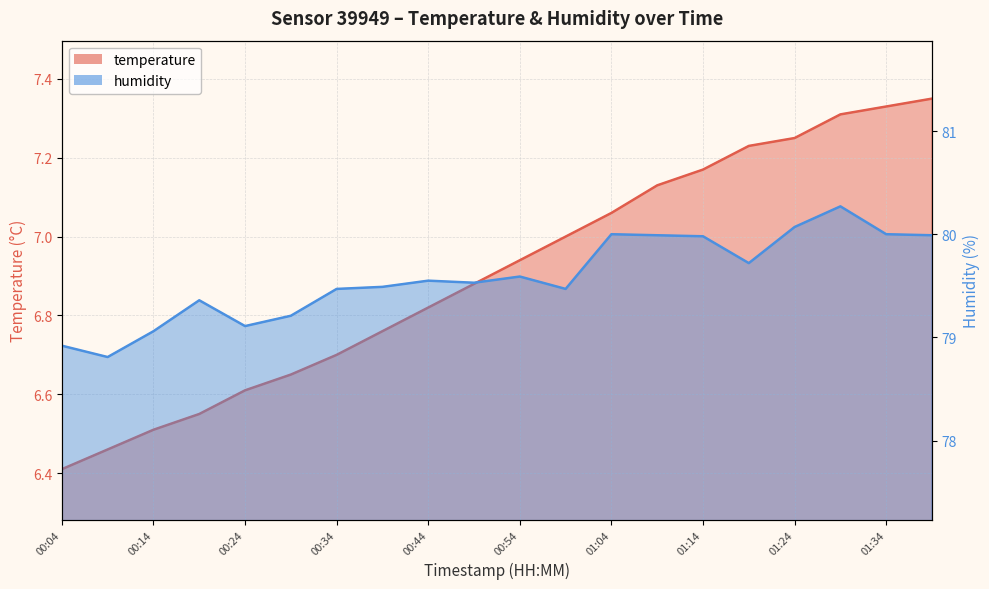

Does the chart display data point markers on the line(s)?

No